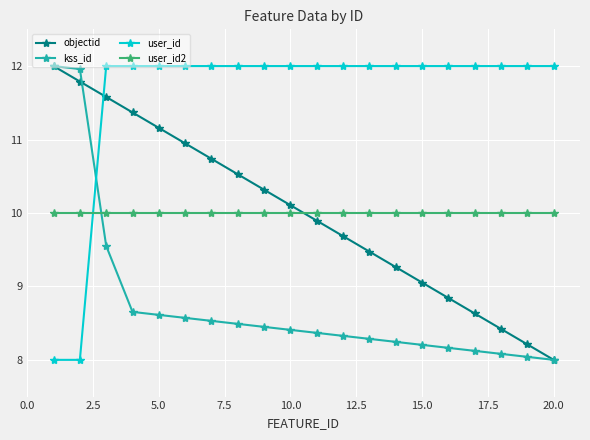

What are all the series names shown in the legend?

objectid, kss_id, user_id, user_id2